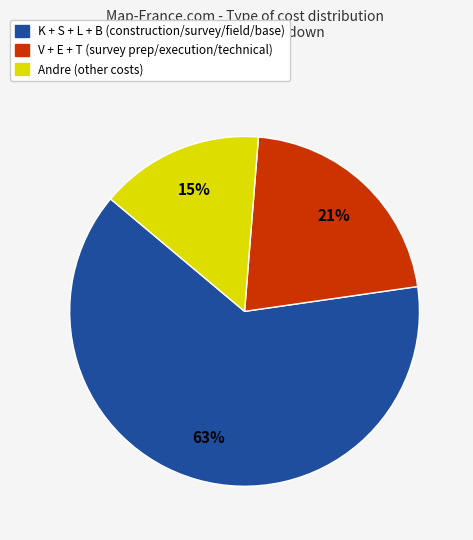

To the nearest percent, what is the difference between the largest and smallest slice percentages?

48%